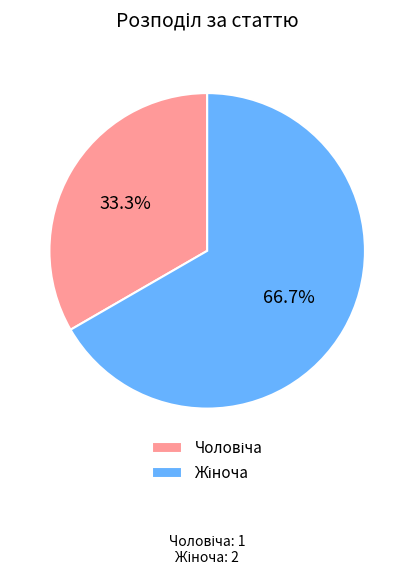

Is there any slice that represents more than half of the pie?

Yes